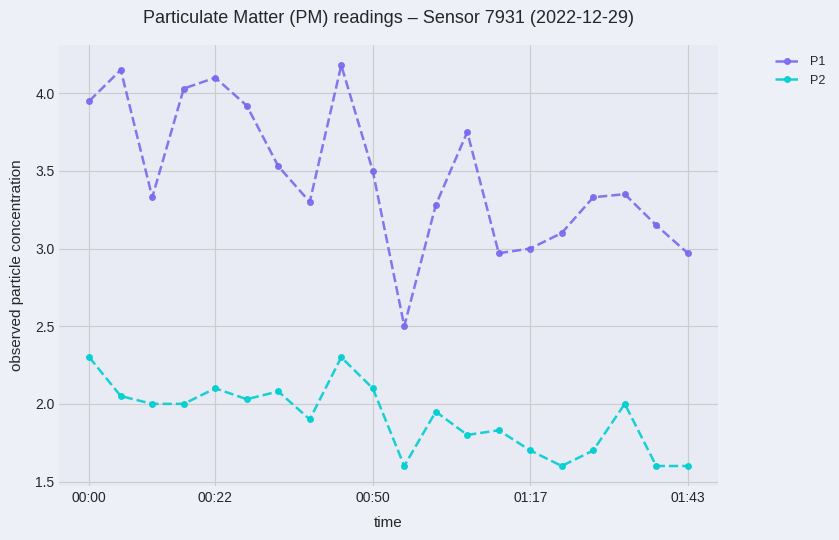

How many interior local peaks does the P1 series have?

5